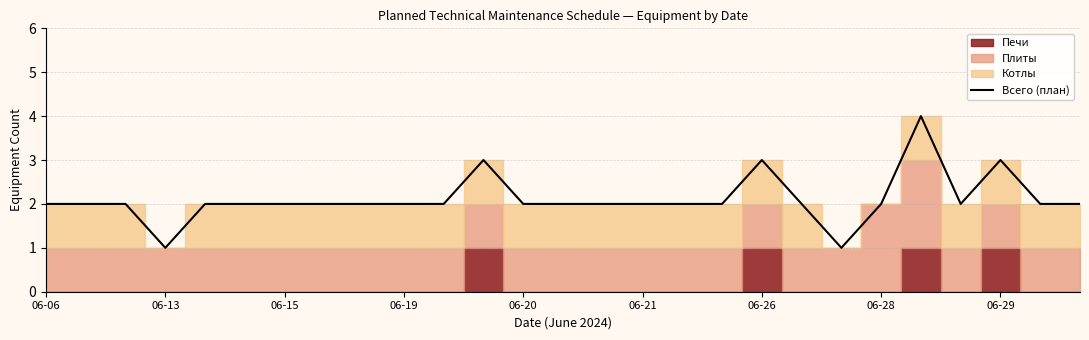

What is the smallest value displayed?

1